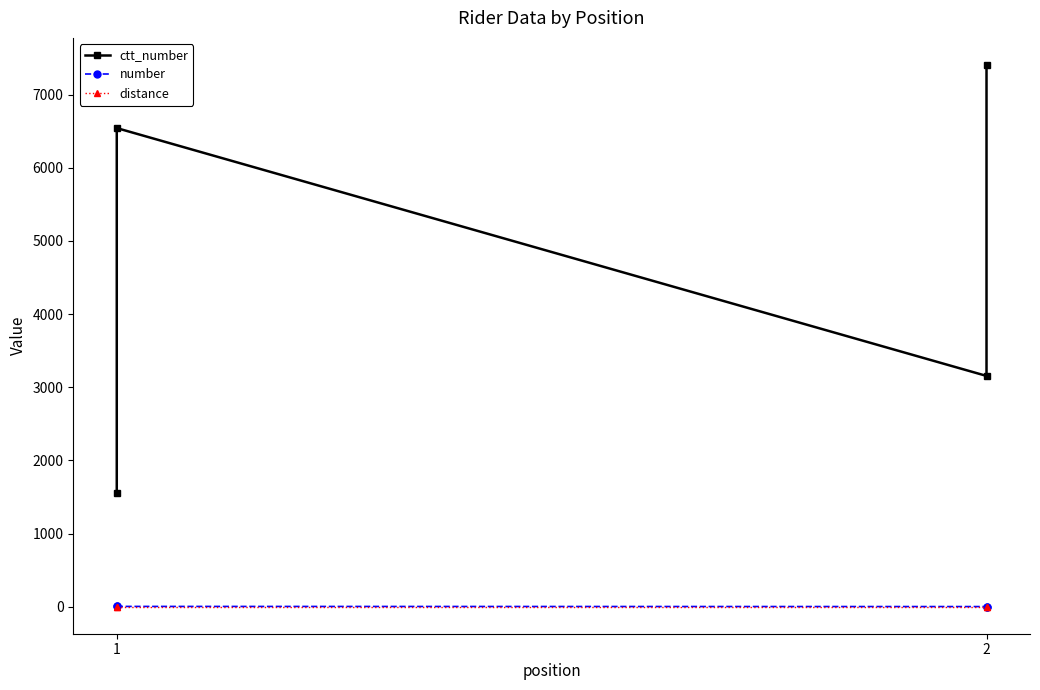

True or false: ctt_number and number intersect in this chart.

False